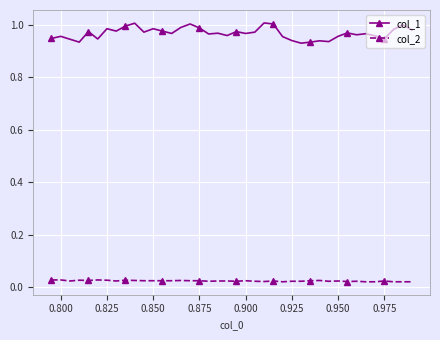

List the series in order of their overall mean, lowest first.

col_2, col_1